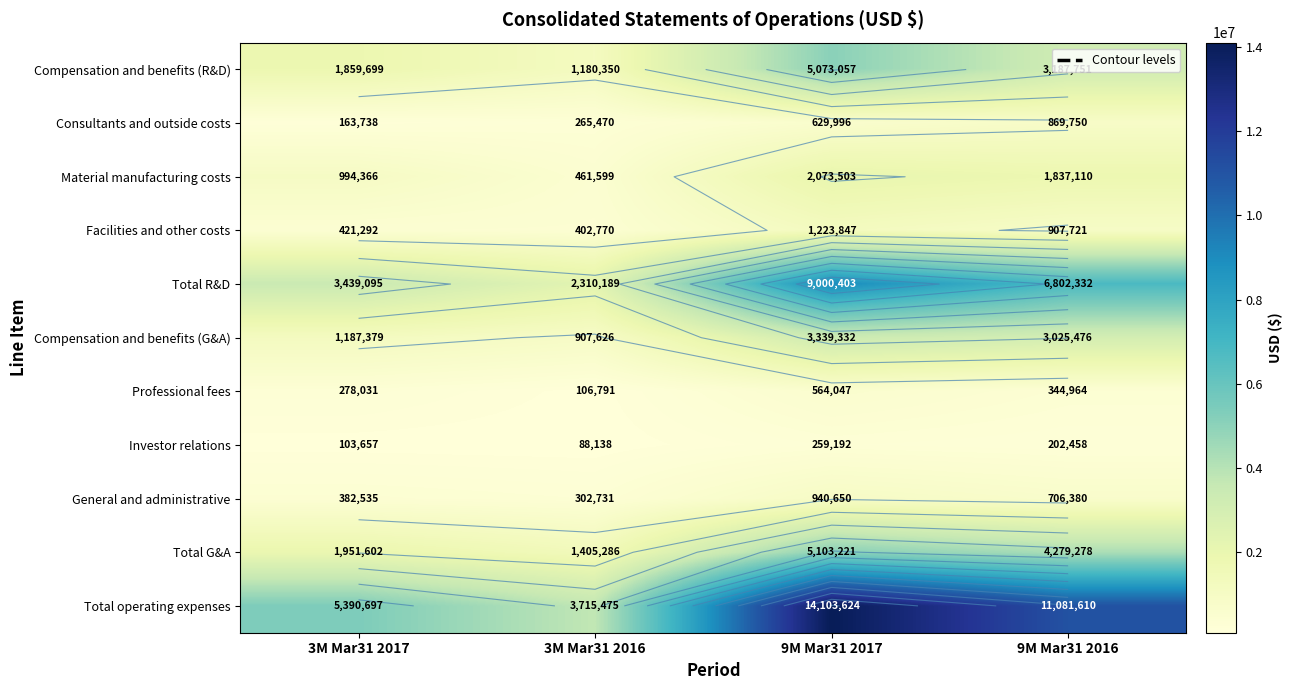

Count the number of categories in the chart.

4